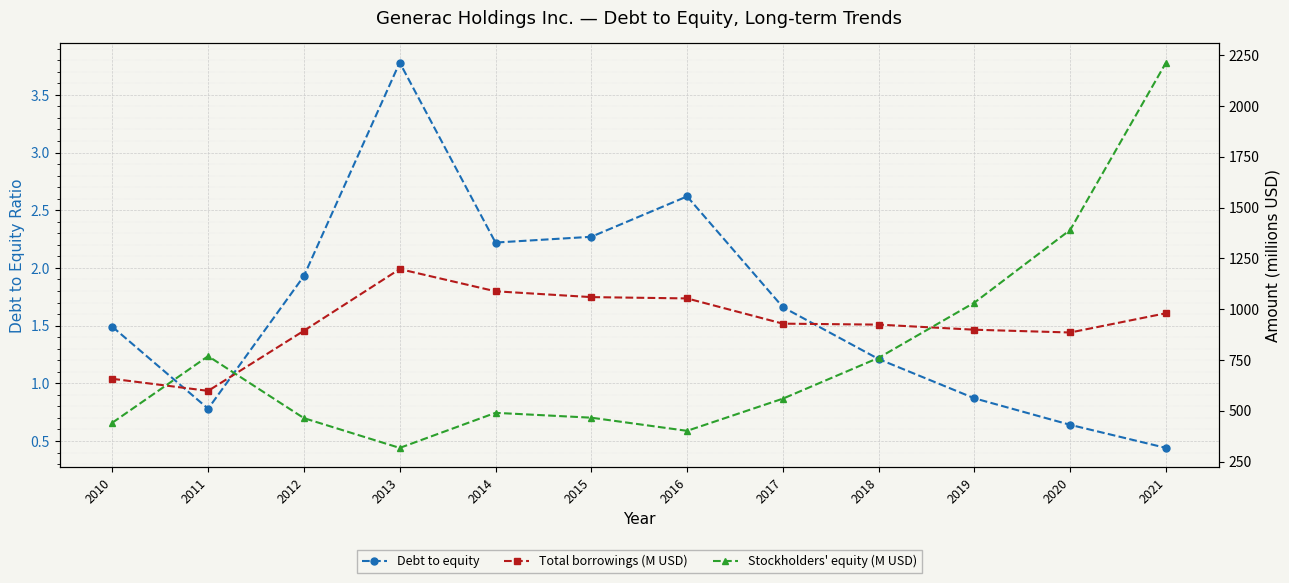

Reading left to right, transcribe all the data shown in this chart.

Debt to equity: 2010=1.5	2011=0.8	2012=1.9	2013=3.8	2014=2.2	2015=2.3	2016=2.6	2017=1.7	2018=1.2	2019=0.9	2020=0.6	2021=0.4
Total borrowings (M USD): 2010=657.2	2011=597.9	2012=893.8	2013=1197.4	2014=1088.0	2015=1059.3	2016=1052.9	2017=928.7	2018=924.0	2019=898.9	2020=885.2	2021=980.1
Stockholders' equity (M USD): 2010=441.1	2011=768.9	2012=463.6	2013=317.1	2014=489.8	2015=465.9	2016=401.1	2017=559.6	2018=760.5	2019=1032.4	2020=1390.3	2021=2213.8